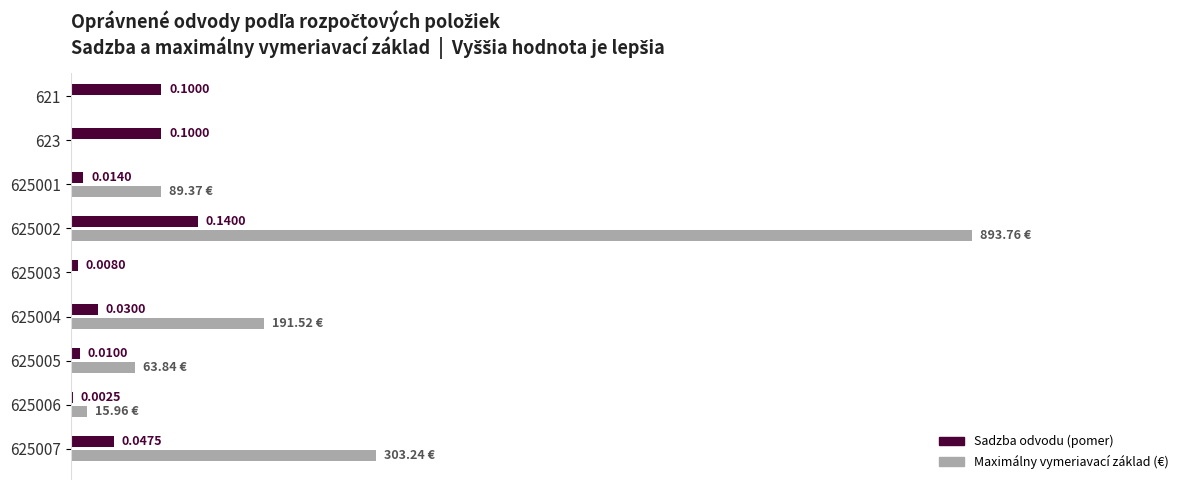

Between 621 and 625003, which series saw the biggest shift?

Sadzba odvodu (pomer)